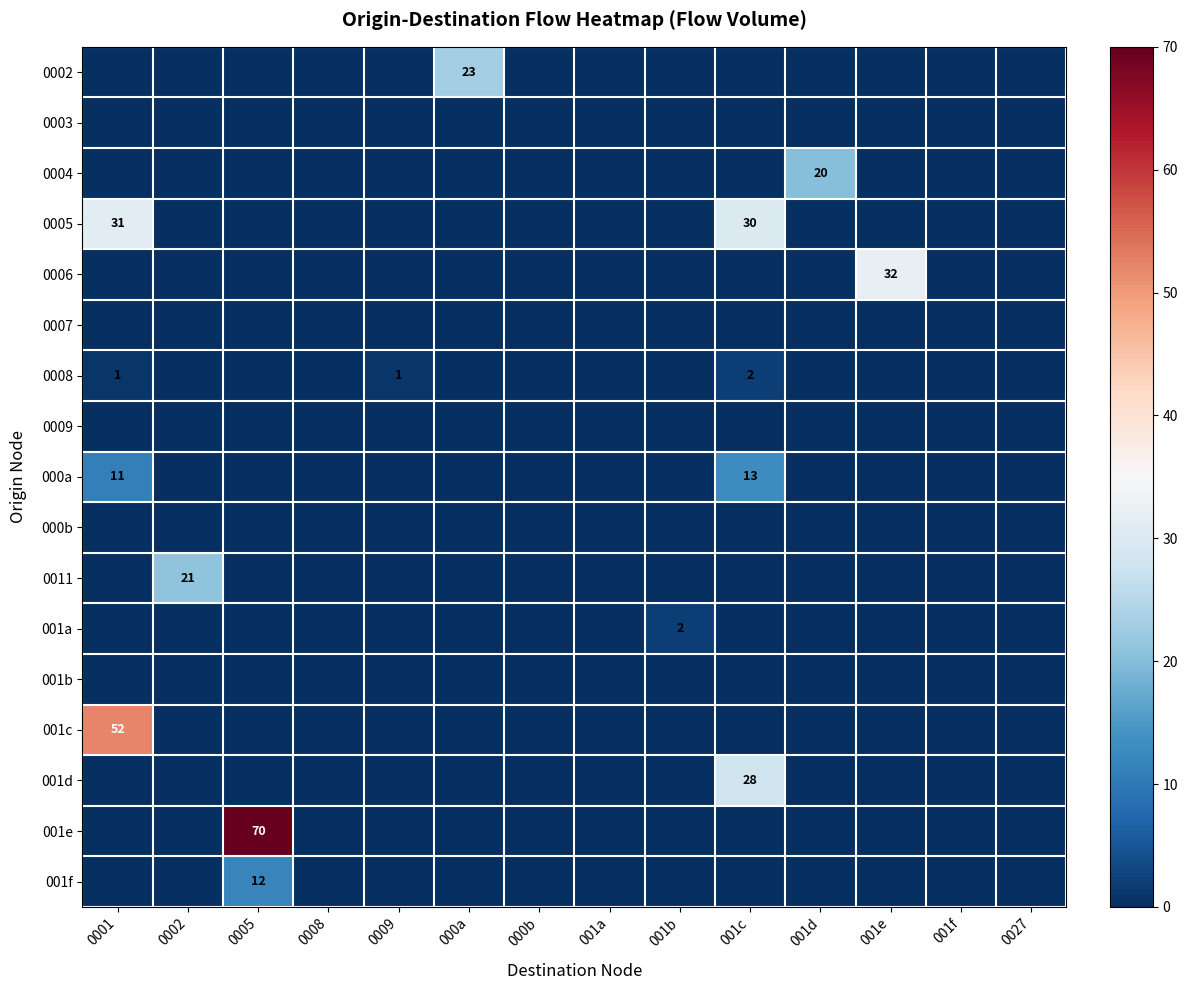

Rank the series at 001c from lowest to highest value.

0002, 0003, 0004, 0006, 0007, 0009, 000b, 0011, 001a, 001b, 001c, 001e, 001f, 0008, 000a, 001d, 0005